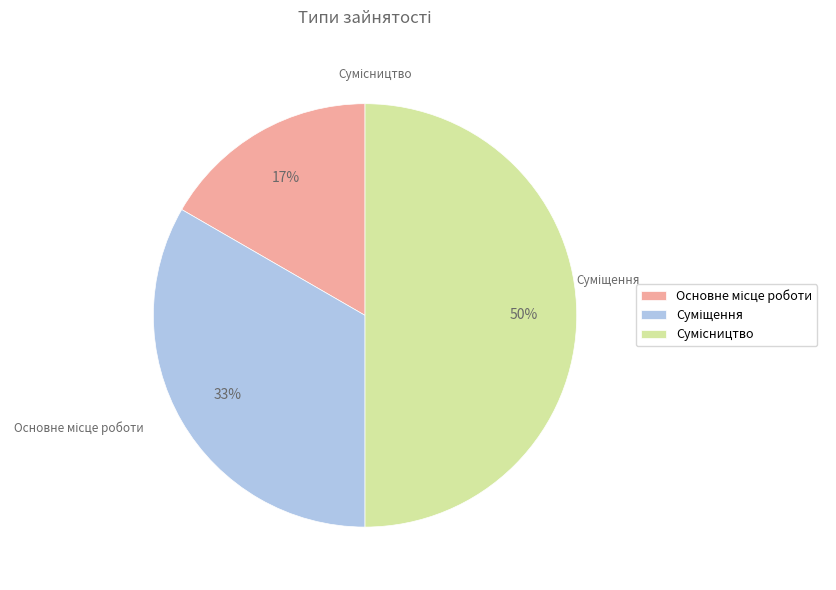

What portion of the pie excludes Сумісництво?

50.0%